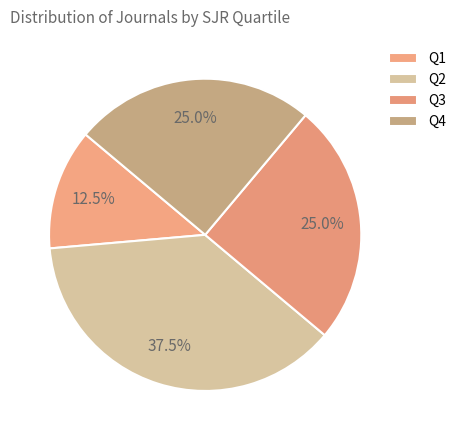

Does any single category account for the majority?

No